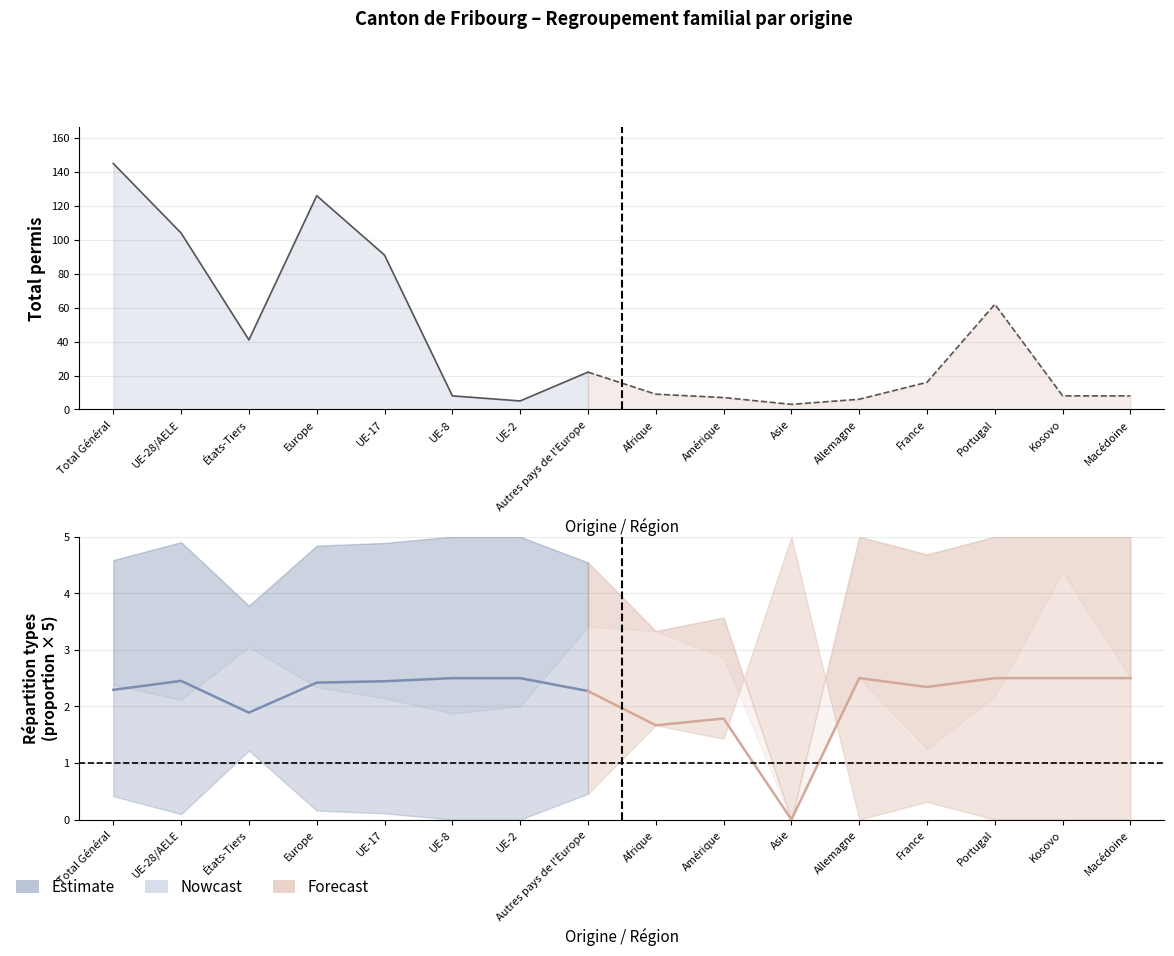

Where is Total nearest to the value 74?

Portugal